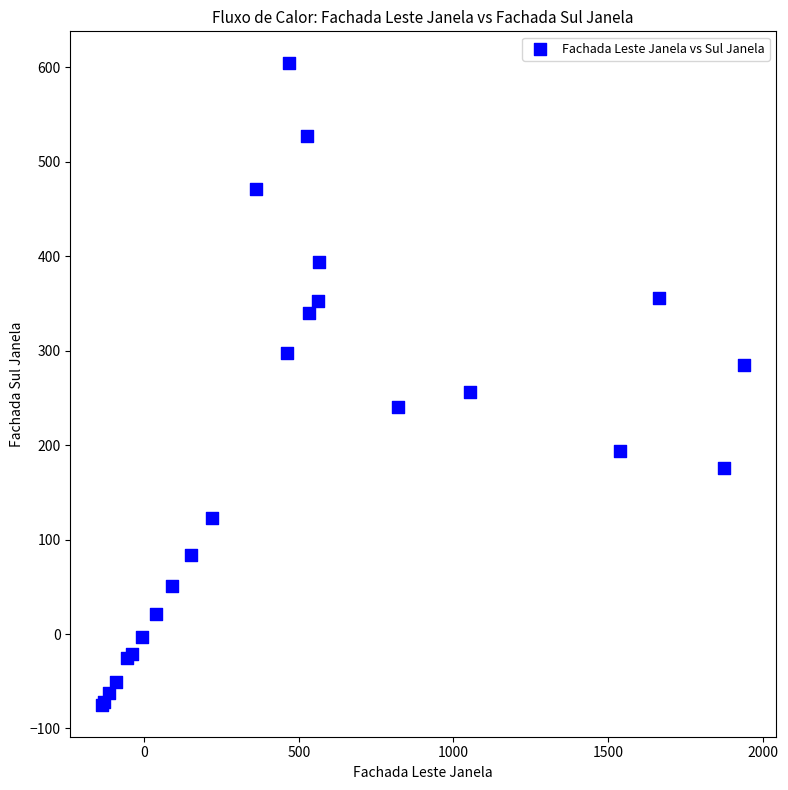

What Y value in the scatter plot is closest to 264?

256.0